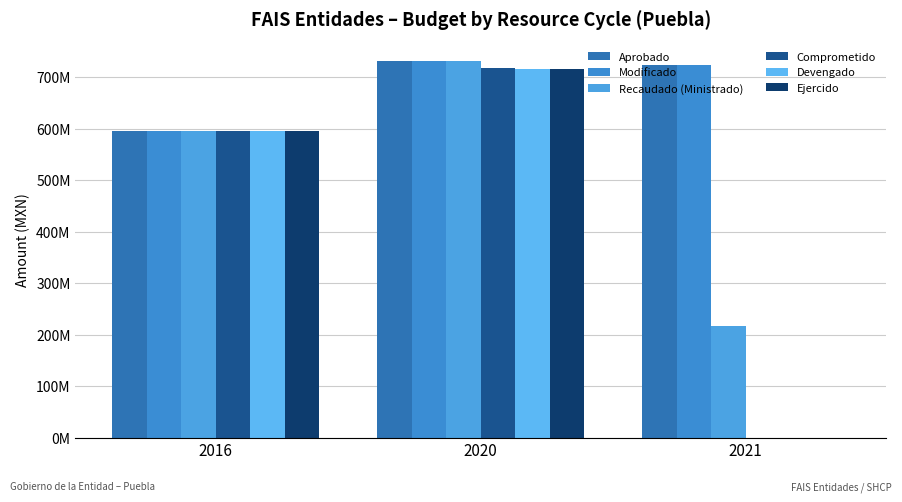

How many distinct data groups are displayed?

6